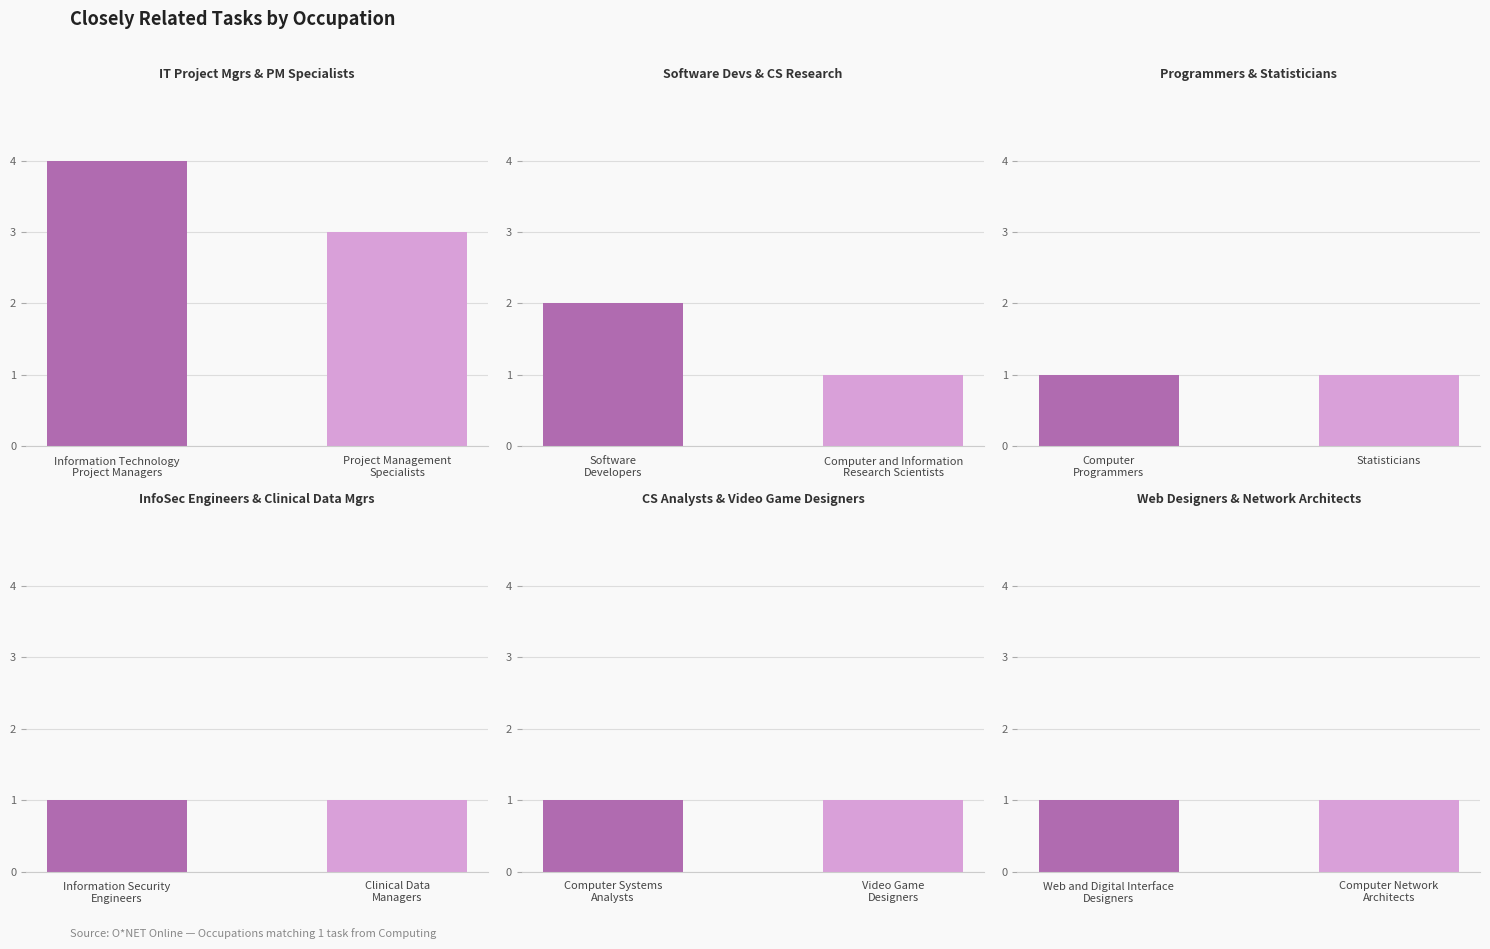

How many categories are shown in the chart?

12